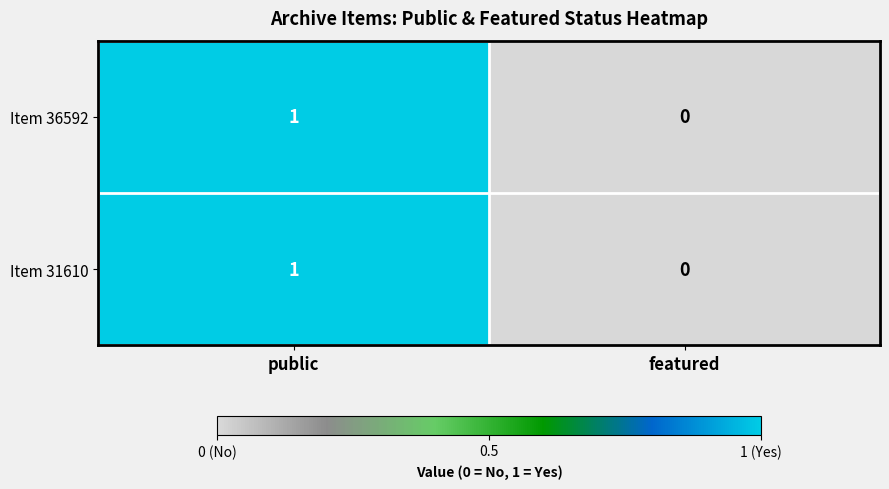

At which category is the sum across all series the highest?

public